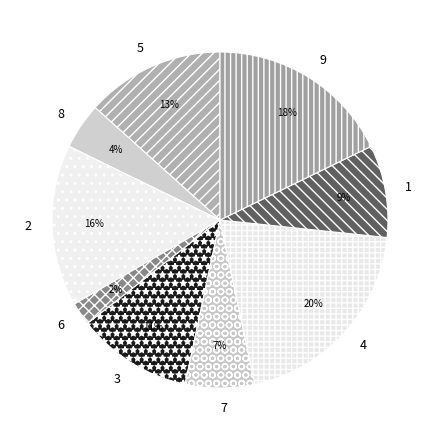

Do 7 and 6 together represent more than half of the pie?

No